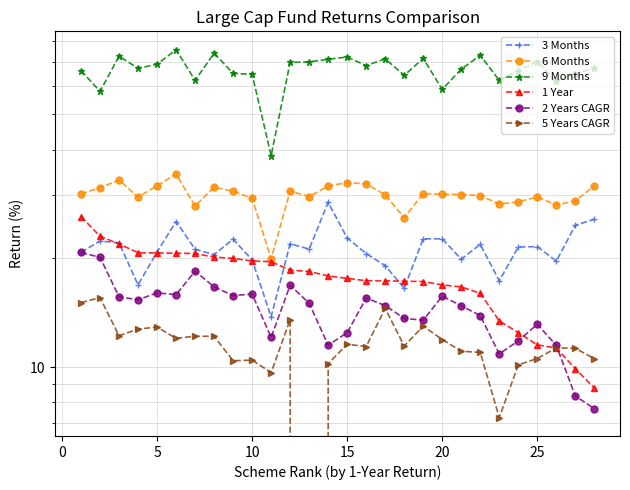

Does the chart have visible grid lines?

Yes